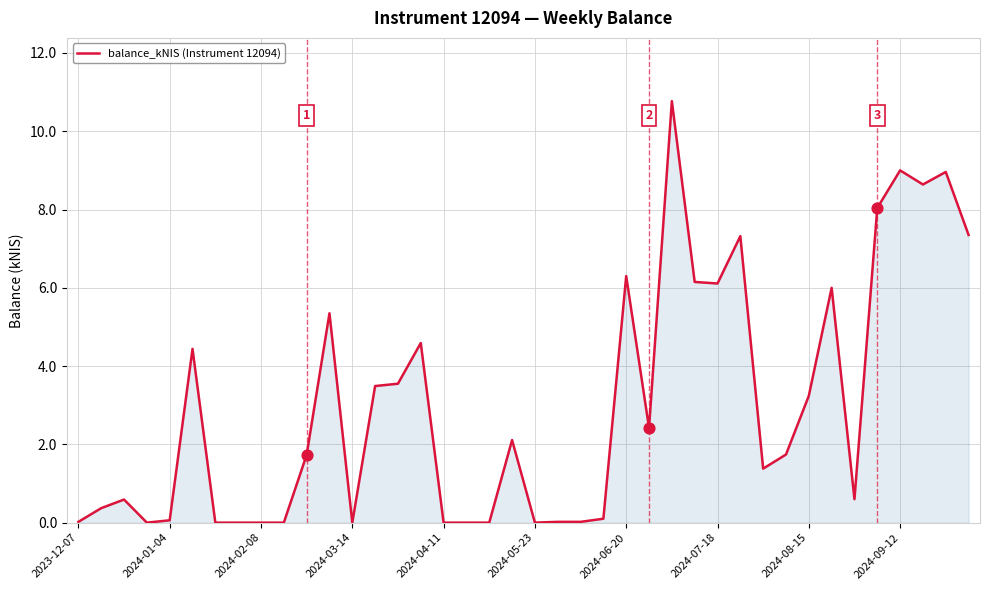

What is the difference between the maximum and minimum values?

10.8